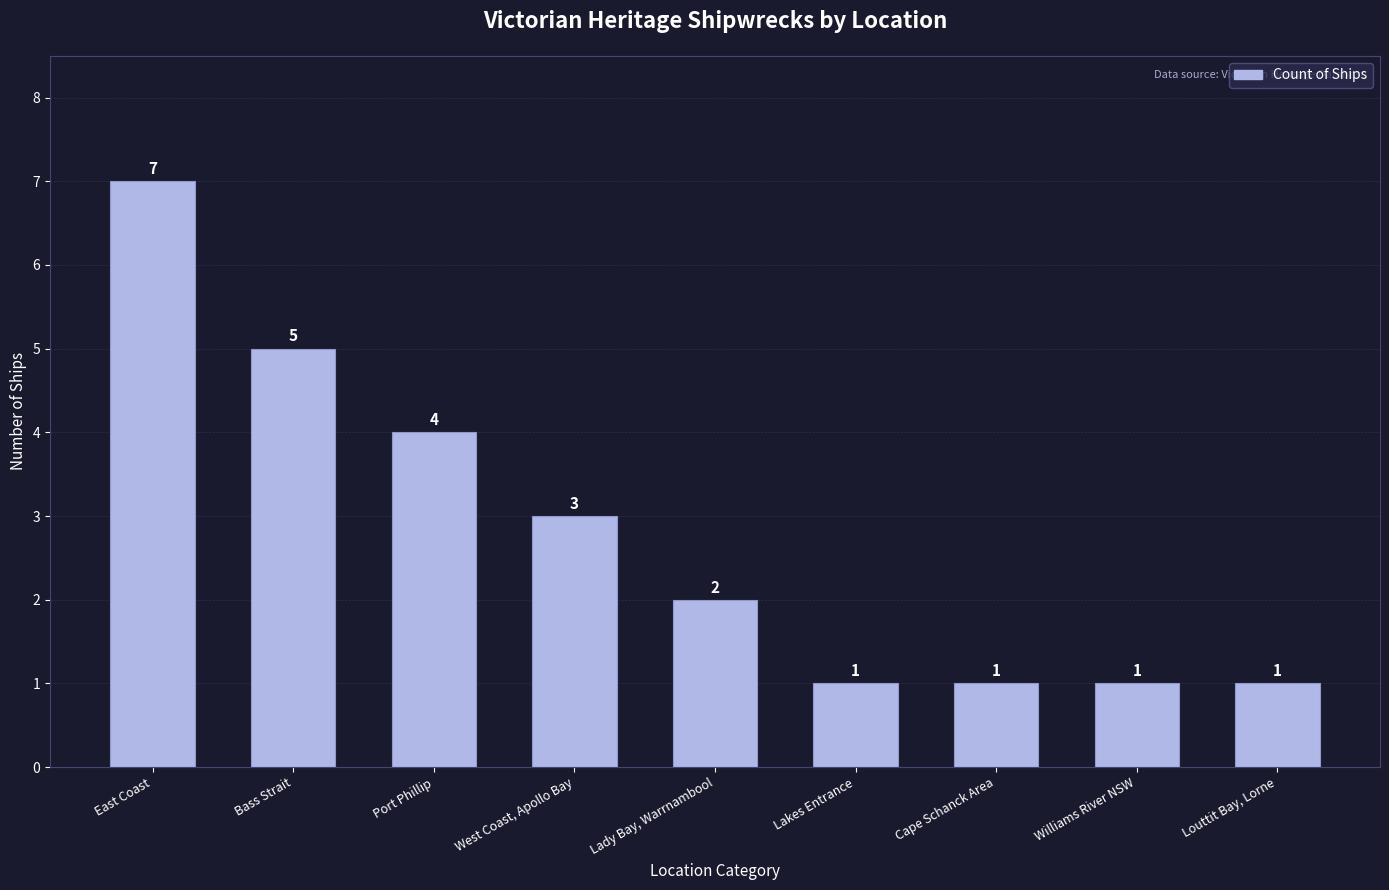

Reading right to left, list all the values displayed in this chart.

Louttit Bay, Lorne=1	Williams River NSW=1	Cape Schanck Area=1	Lakes Entrance=1	Lady Bay, Warrnambool=2	West Coast, Apollo Bay=3	Port Phillip=4	Bass Strait=5	East Coast=7